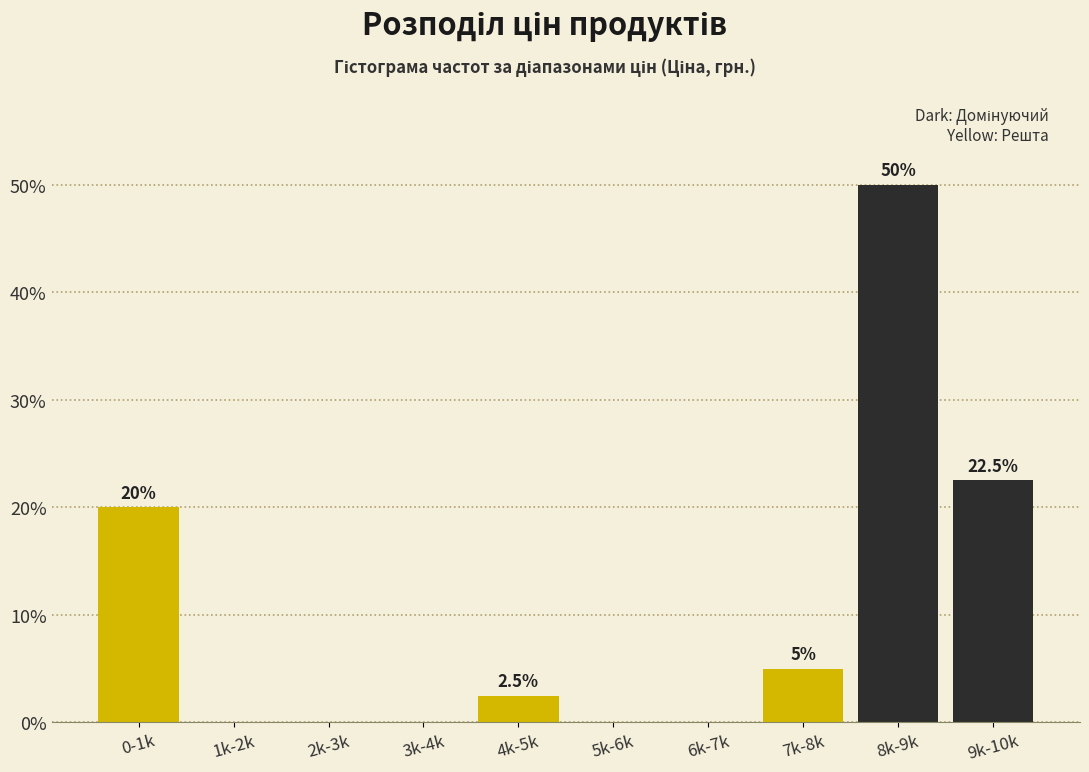

Reading left to right, extract all data points from this chart.

0-1k=20.0	1k-2k=0.0	2k-3k=0.0	3k-4k=0.0	4k-5k=2.5	5k-6k=0.0	6k-7k=0.0	7k-8k=5.0	8k-9k=50.0	9k-10k=22.5